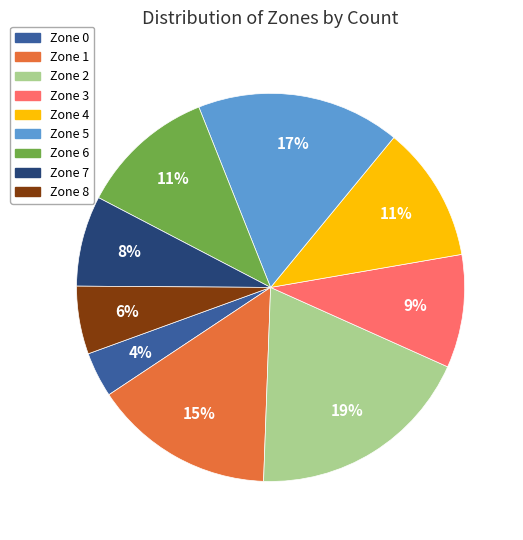

What is the largest slice in the pie chart?

Zone 2